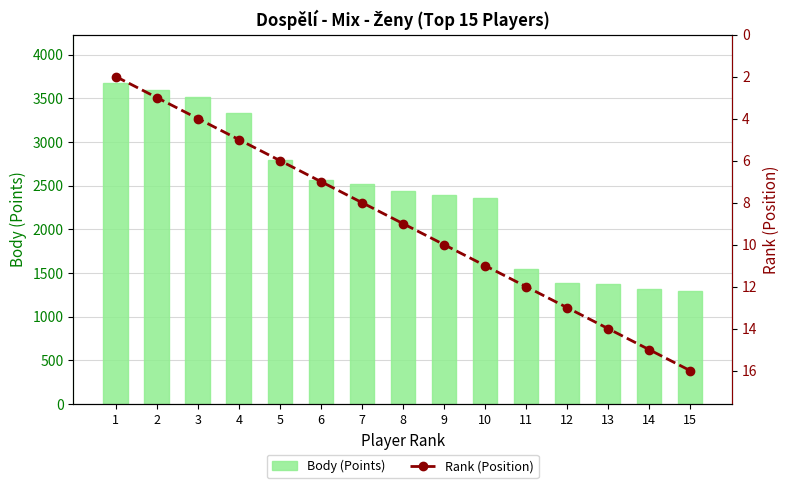

What value does the Rank (Position) series have at 13, to the nearest 5?

15